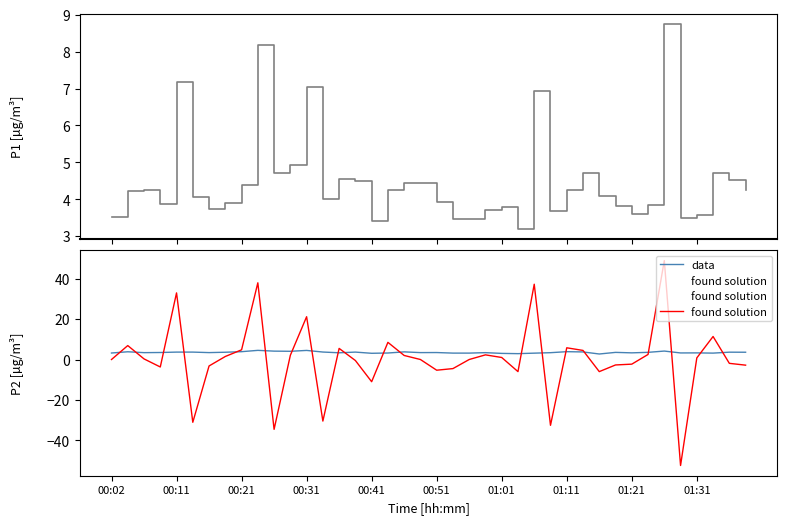

What is the sum of all data values?

141.1